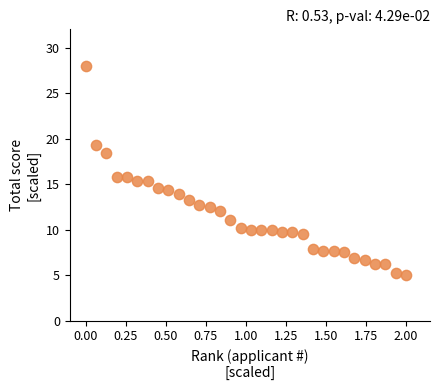

What is the range of X values (max minus min)?

2.0